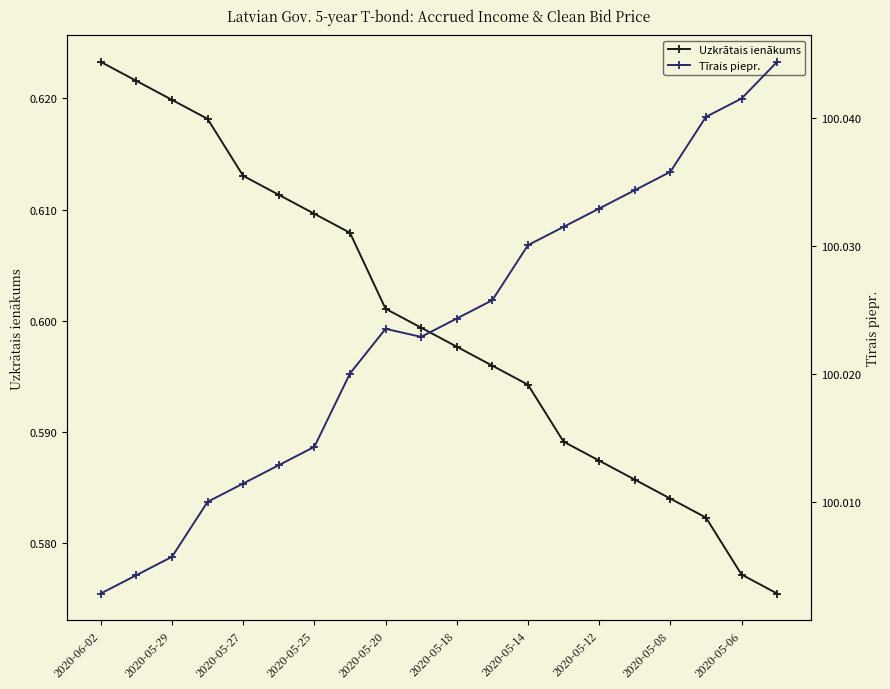

Which series has the largest total across all categories?

Tīrais piepr.